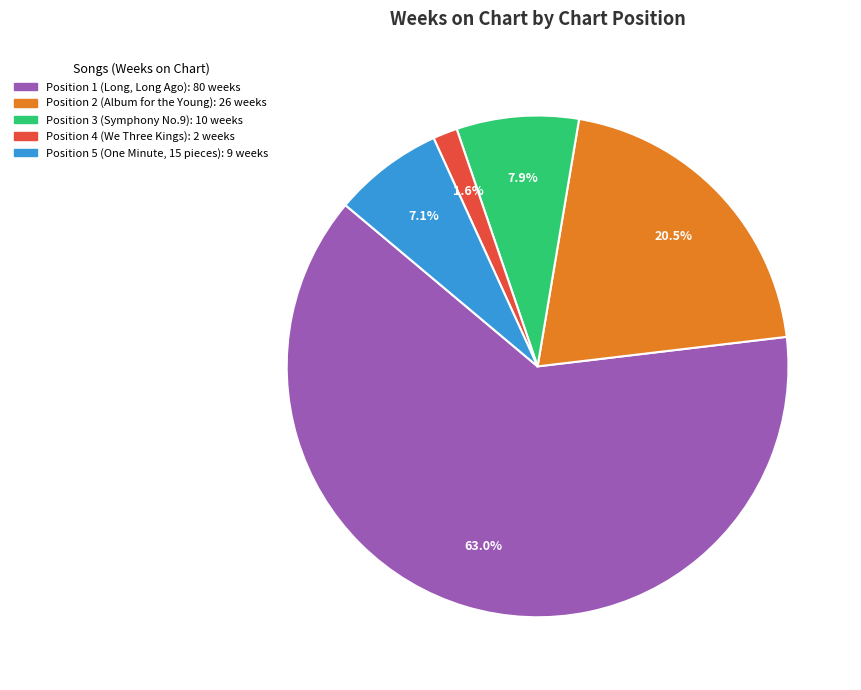

Do Position 3 (Symphony No.9) and Position 2 (Album for the Young) together represent more than half of the pie?

No